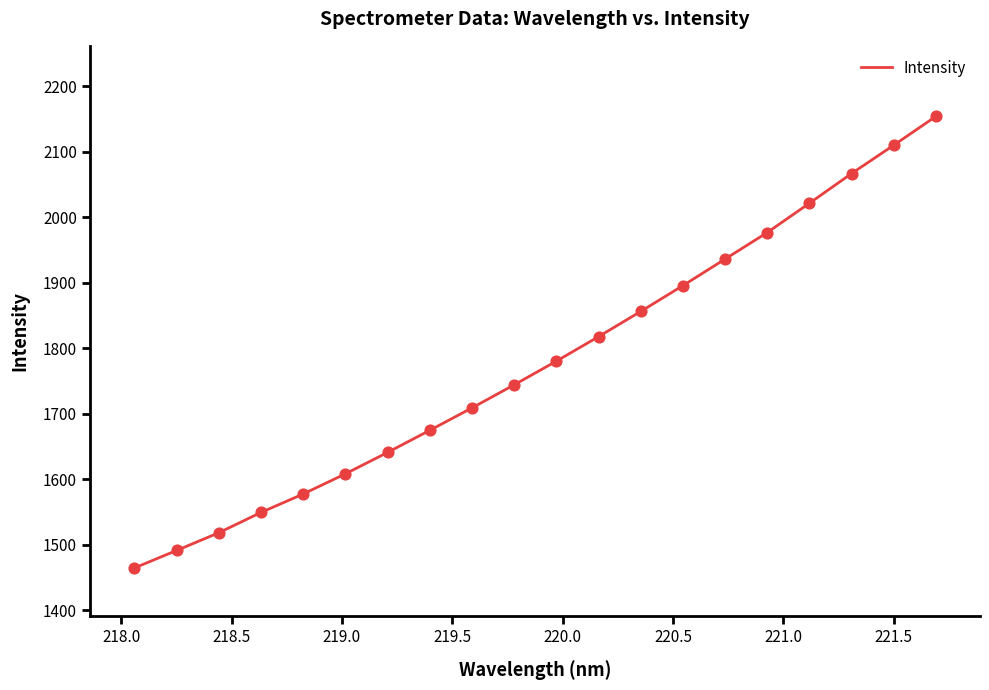

What is the greatest value displayed?

2153.7